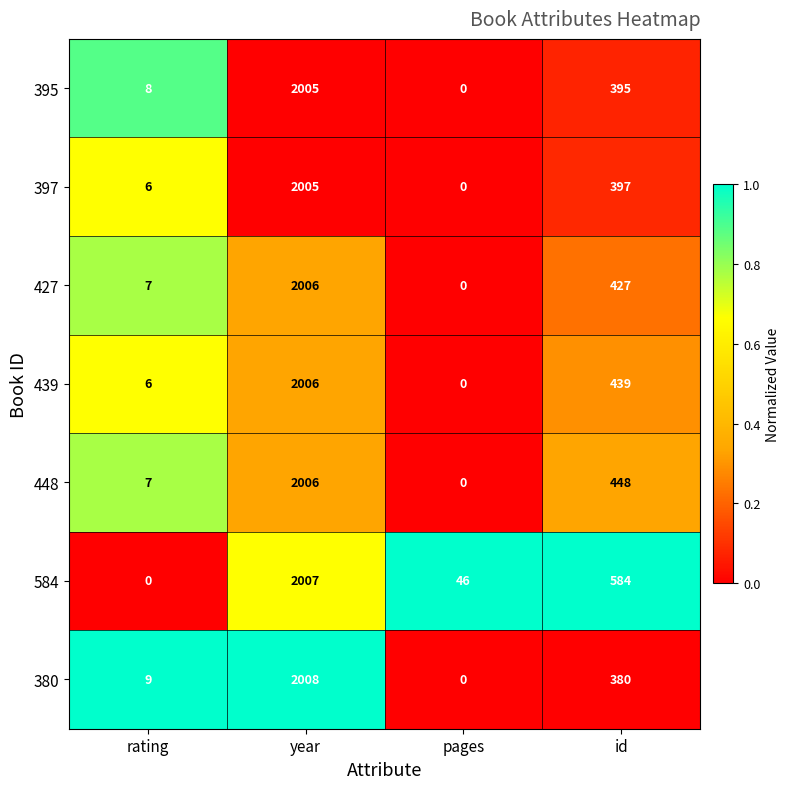

Is it true that 584 equals 0 at rating?

True